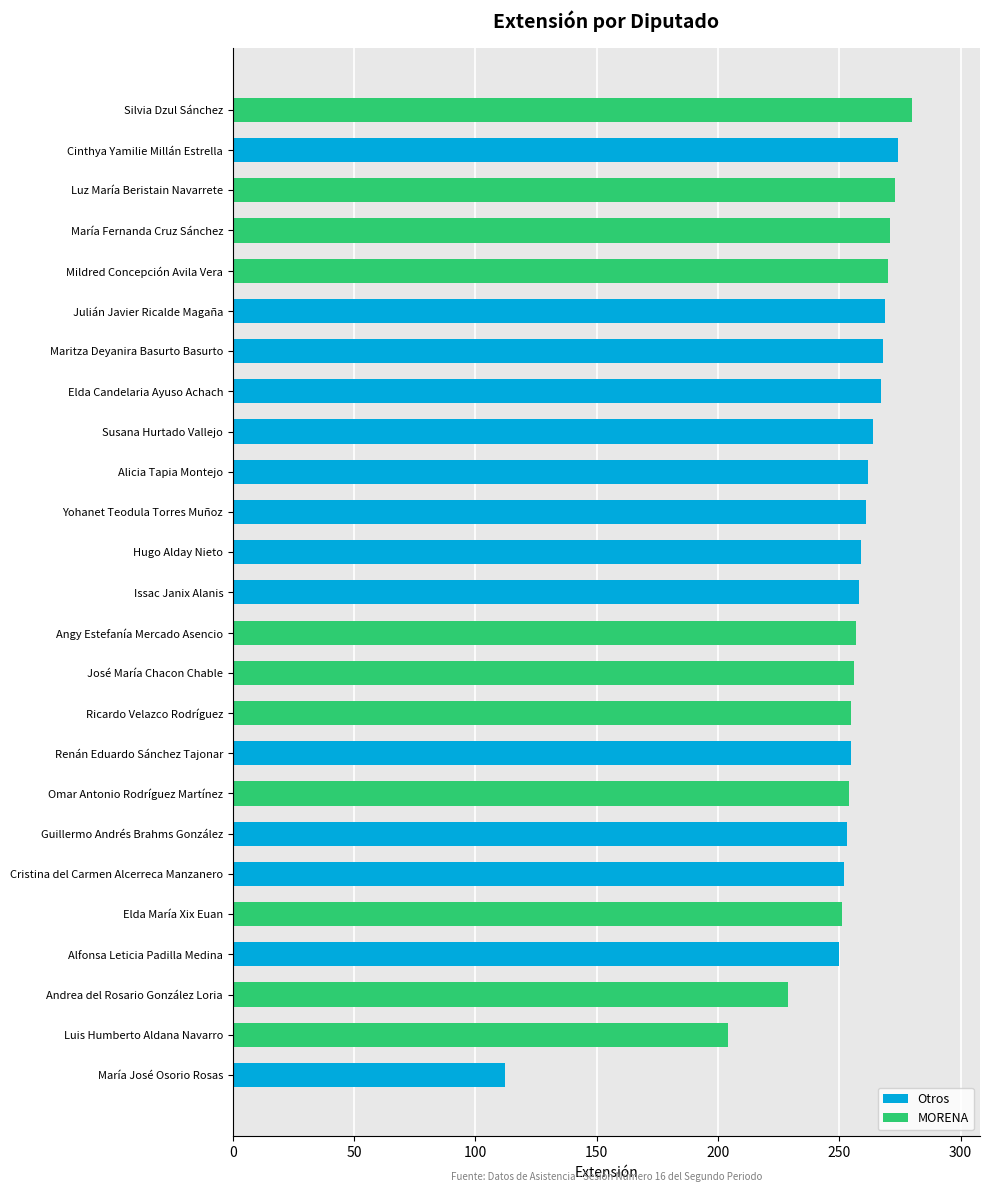

What is the change in value from Silvia Dzul Sánchez to María José Osorio Rosas?

-168